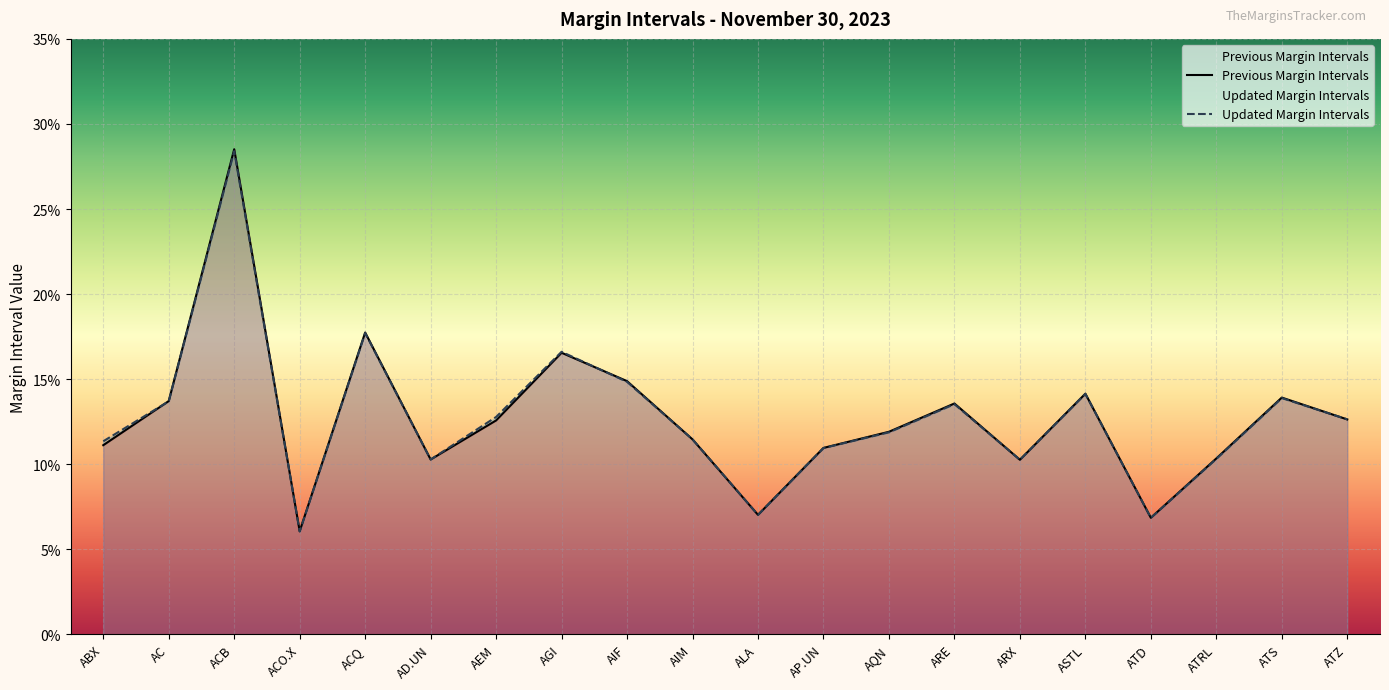

True or false: Previous Margin Intervals and Updated Margin Intervals cross at least once.

True